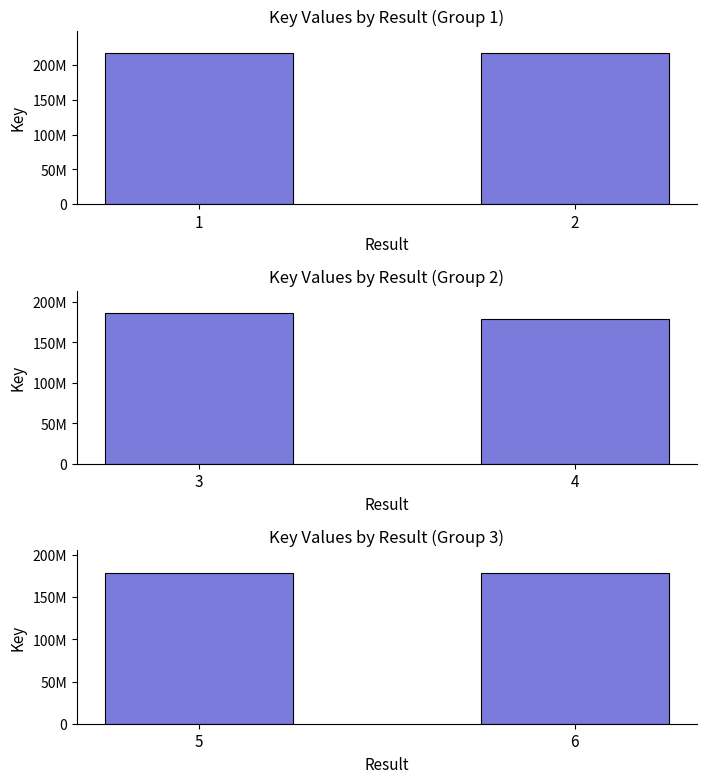

At which category does the chart reach its minimum across all series?

5